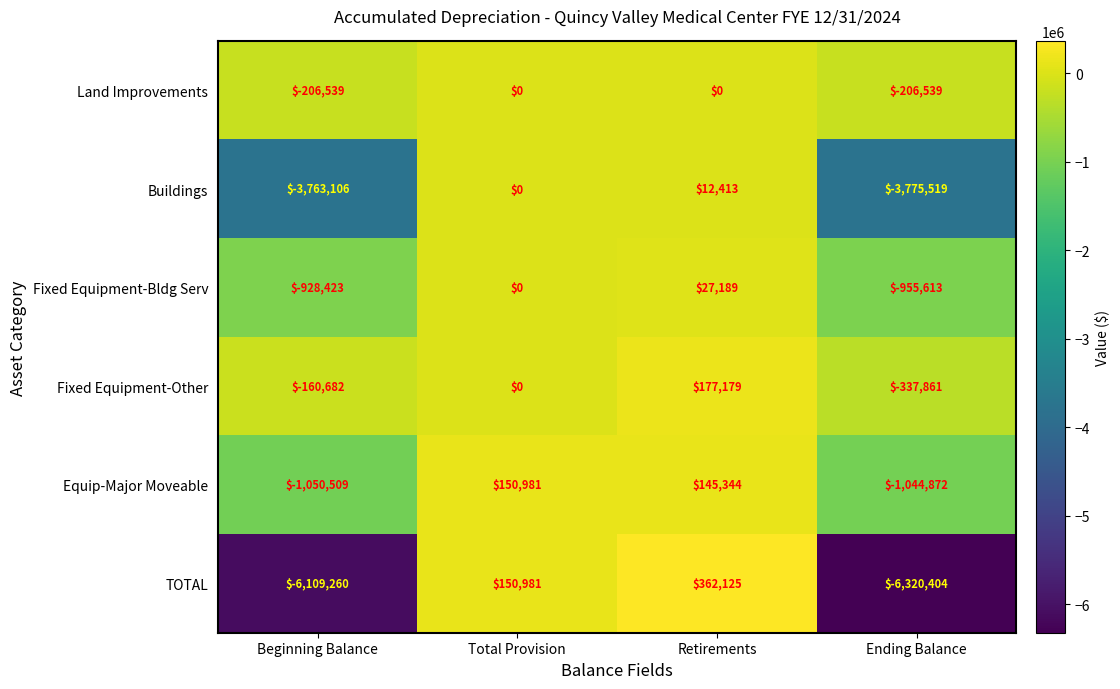

What is the sum of all Equip-Major Moveable values?

-1799056